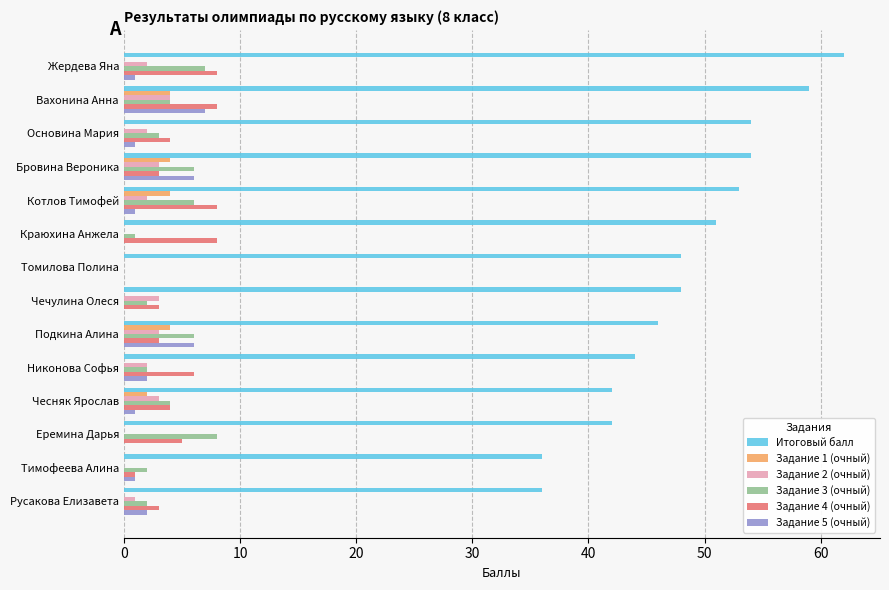

What is the sum of all Итоговый балл values?

675